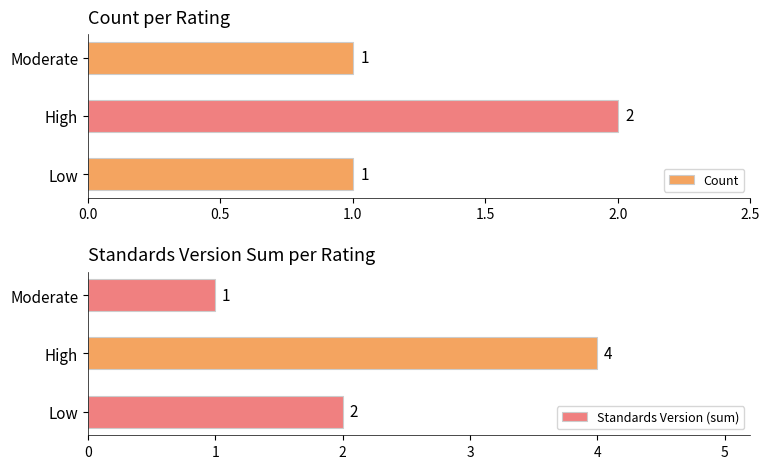

The value of Count at Low is 1. True or false?

True